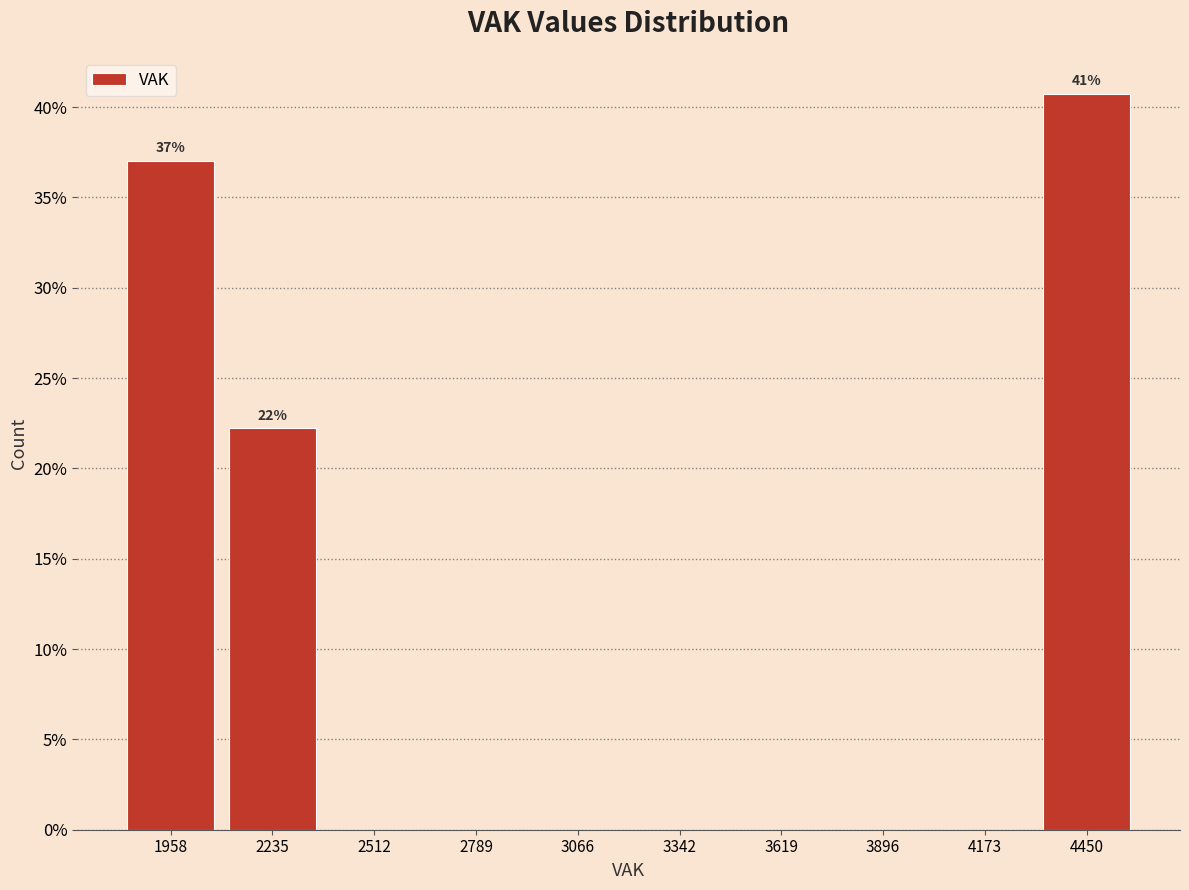

Which range on the x-axis has the tallest bar?

4300 to 4600